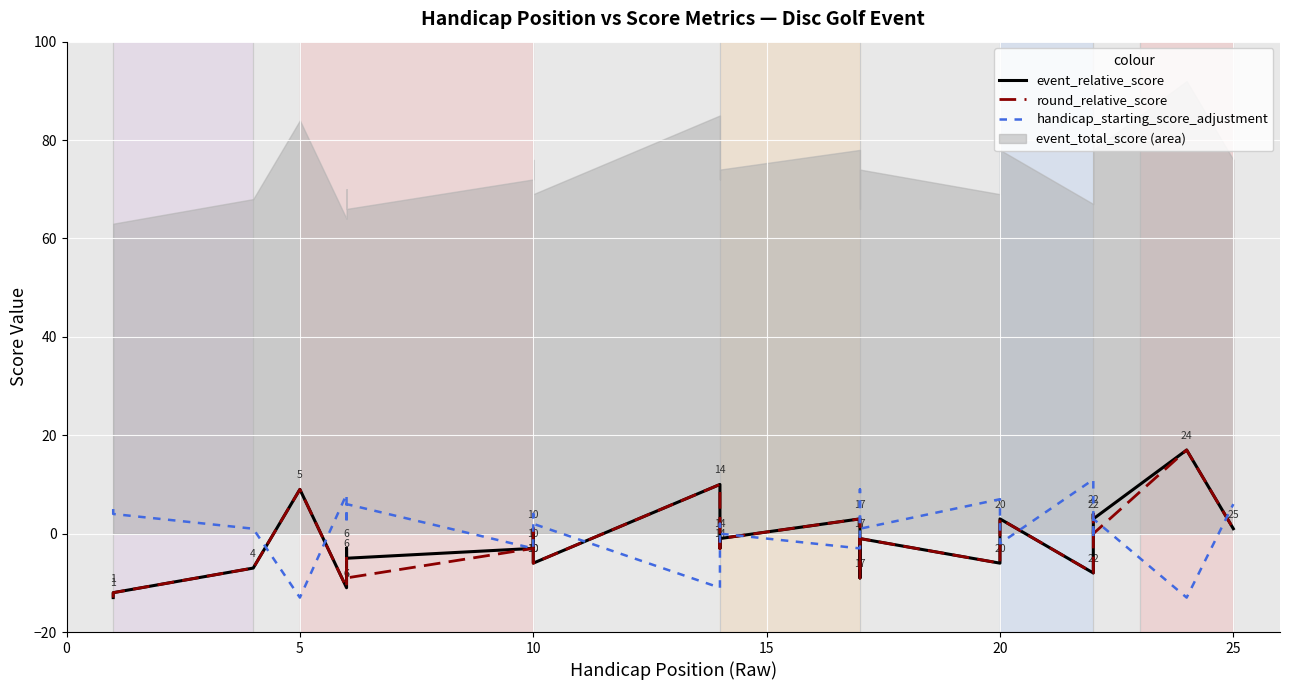

In round_relative_score, how many points are higher than both neighbors (excluding endpoints)?

9